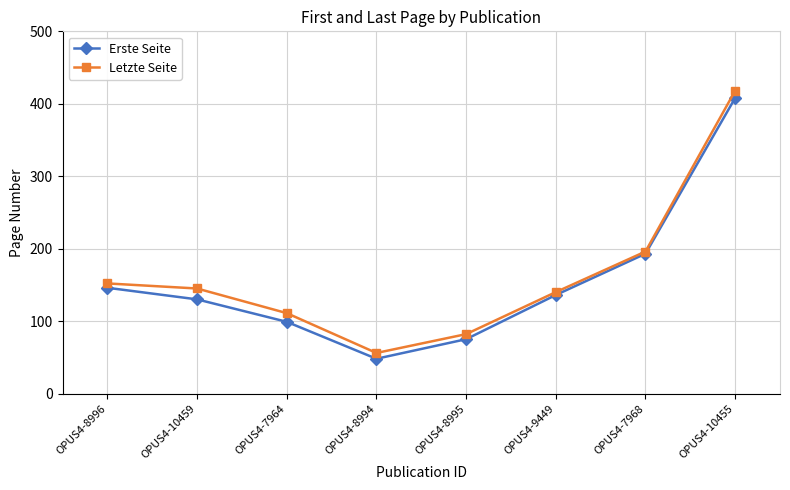

At which label does Erste Seite first exceed 136?

OPUS4-8996